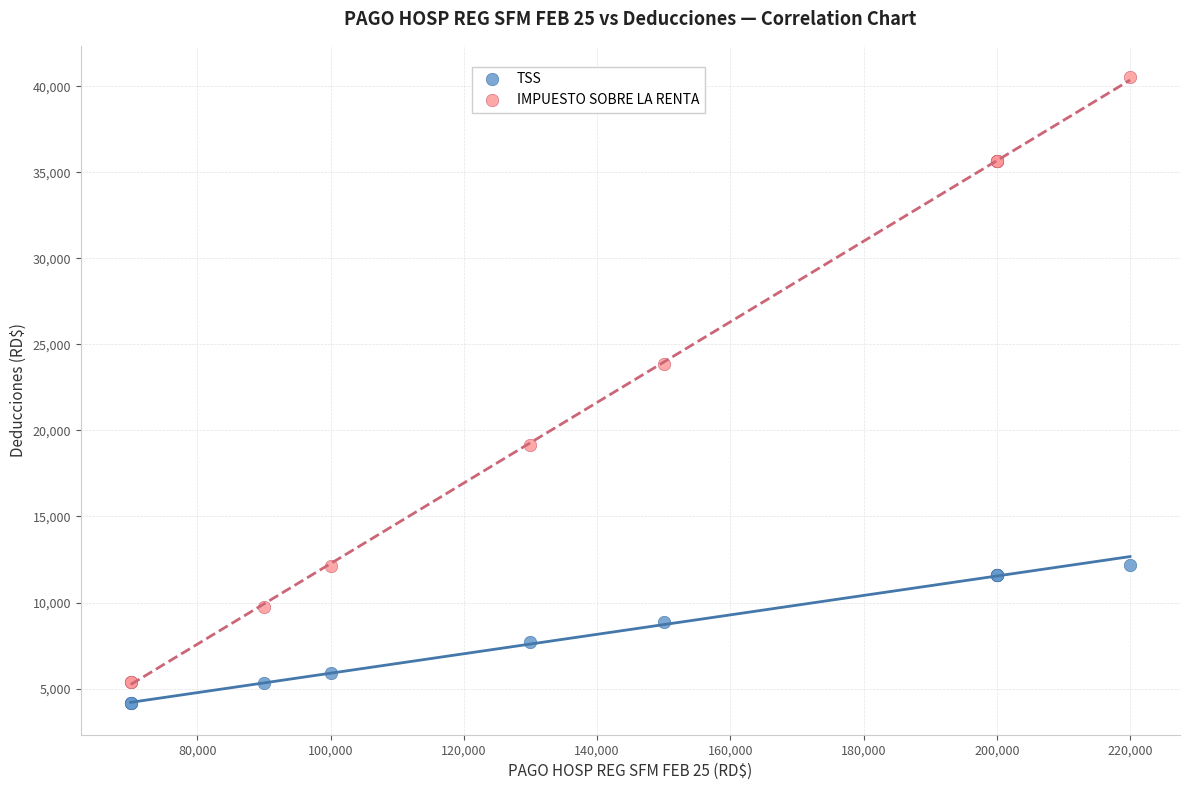

Which series has the widest spread of Y values?

IMPUESTO SOBRE LA RENTA